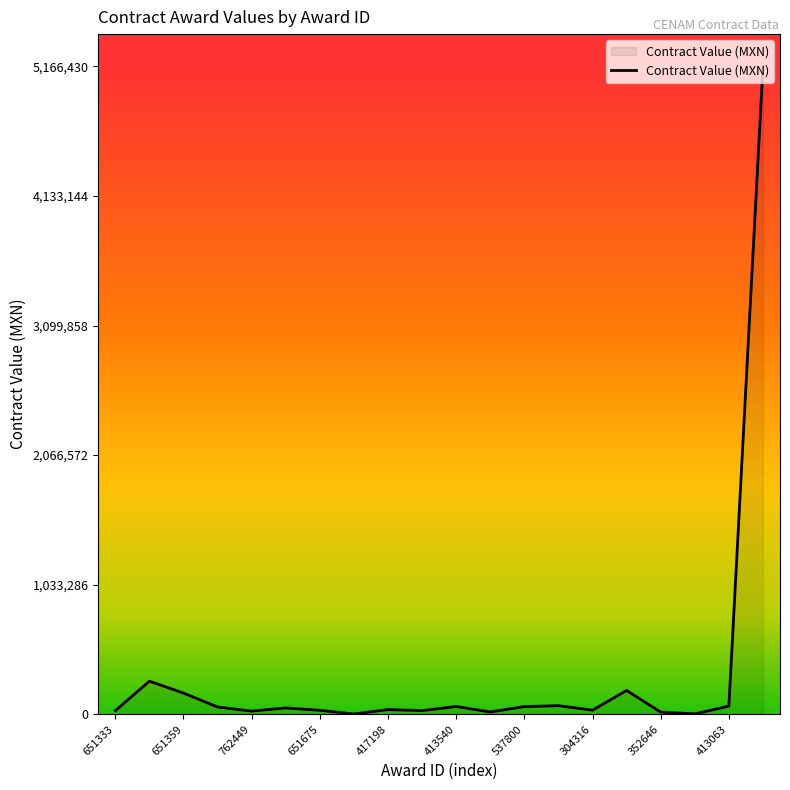

True or false: there are more than 1 points higher than both neighbors.

True